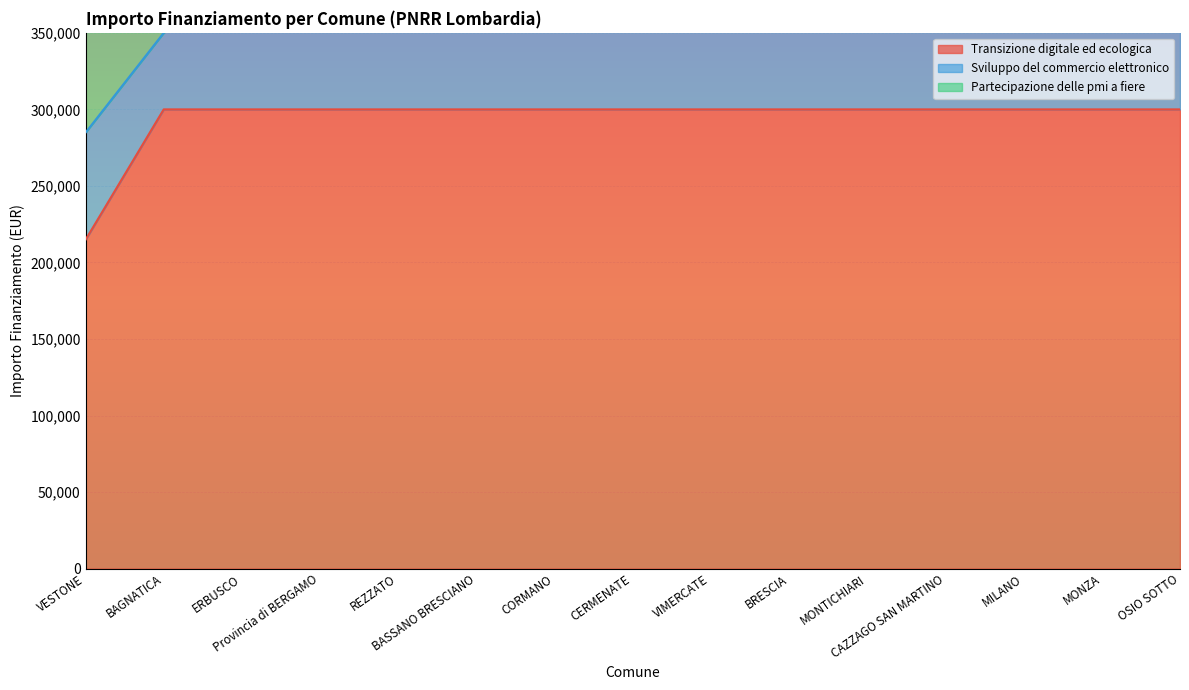

Reading left to right, extract all data points from this chart.

Transizione digitale ed ecologica: 214800	300000	300000	300000	300000	300000	300000	300000	300000	300000	300000	300000	300000	300000	300000
Sviluppo del commercio elettronico: 284800	350000	400000	600000	600000	600000	600000	600000	600000	600000	600000	600000	600000	600000	600000